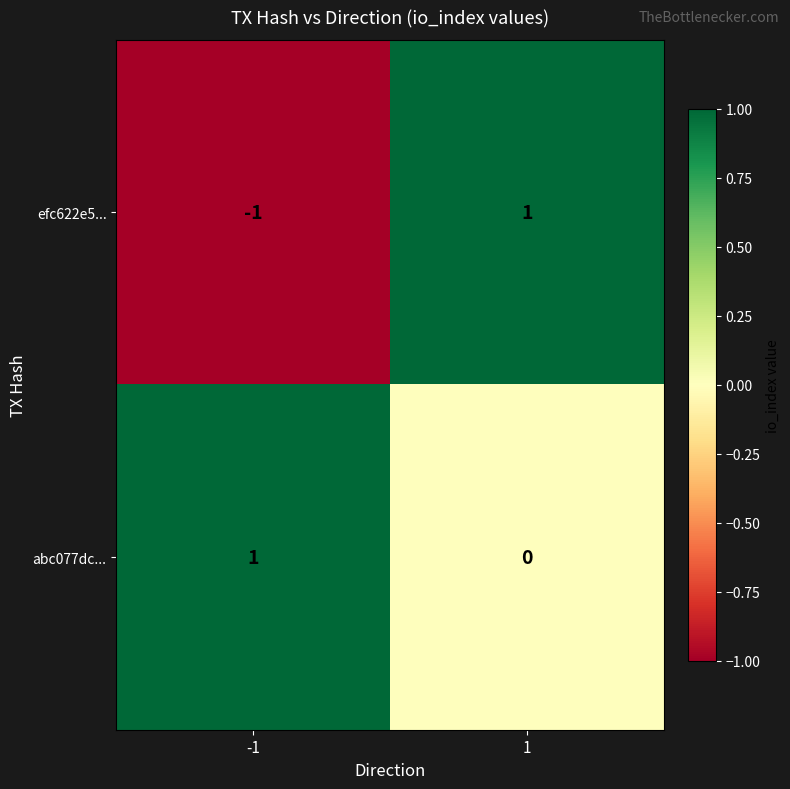

The value of abc077dc... at -1 is 1. True or false?

True